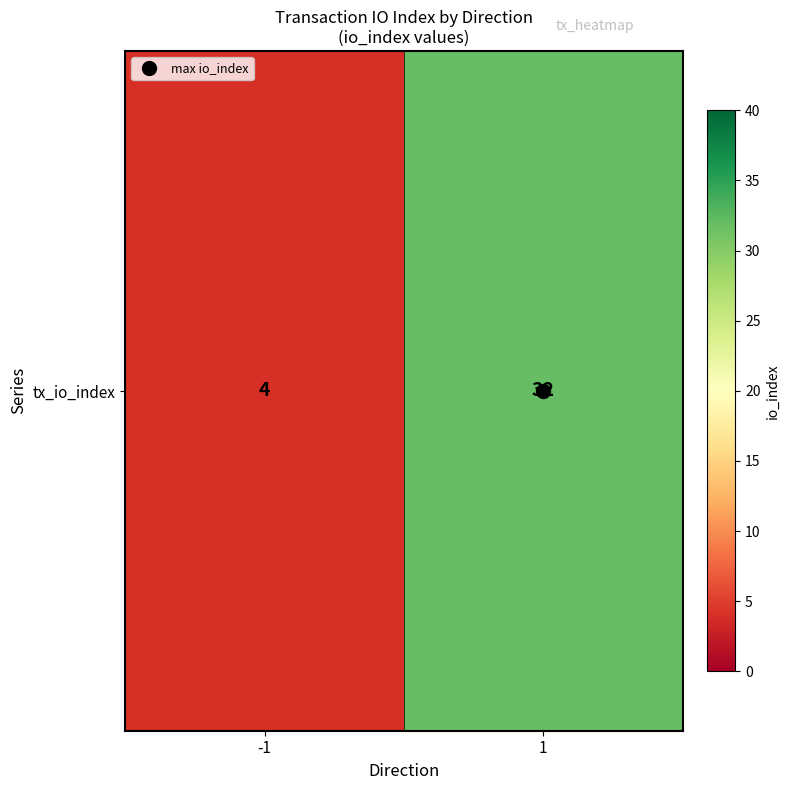

What is the difference between the maximum and minimum values?

28